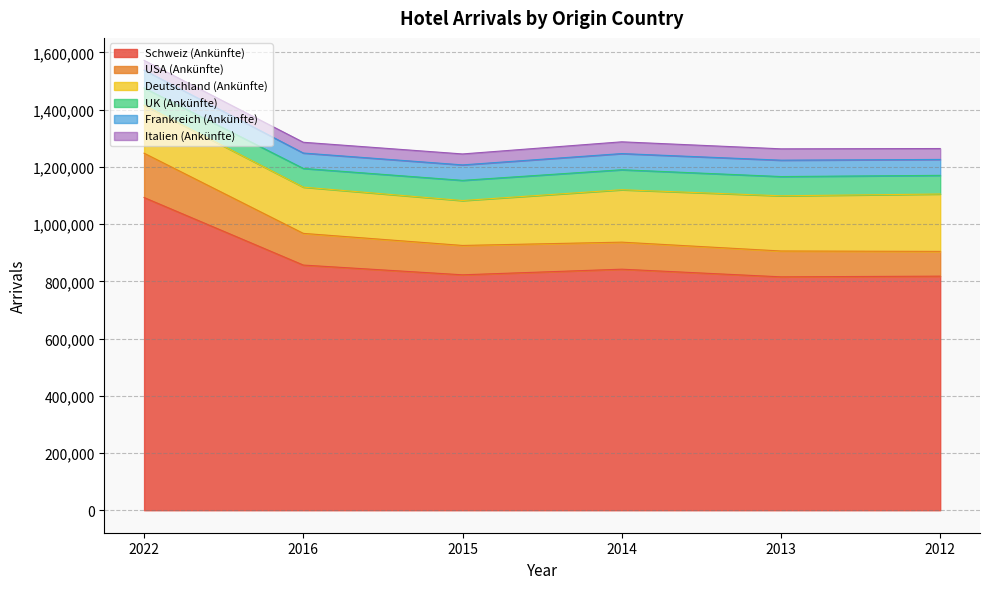

Between 2016 and 2013, which series saw the biggest shift?

Schweiz (Ankünfte)